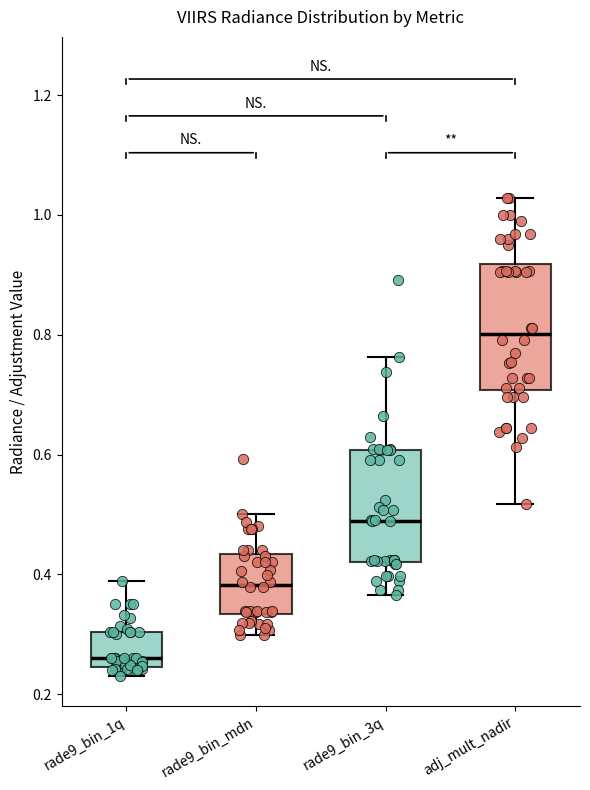

Where does the upper whisker of the box for rade9_bin_mdn end on the y-axis? The values are not printed on the chart, so give them approximately, as read against the axis.

0.50